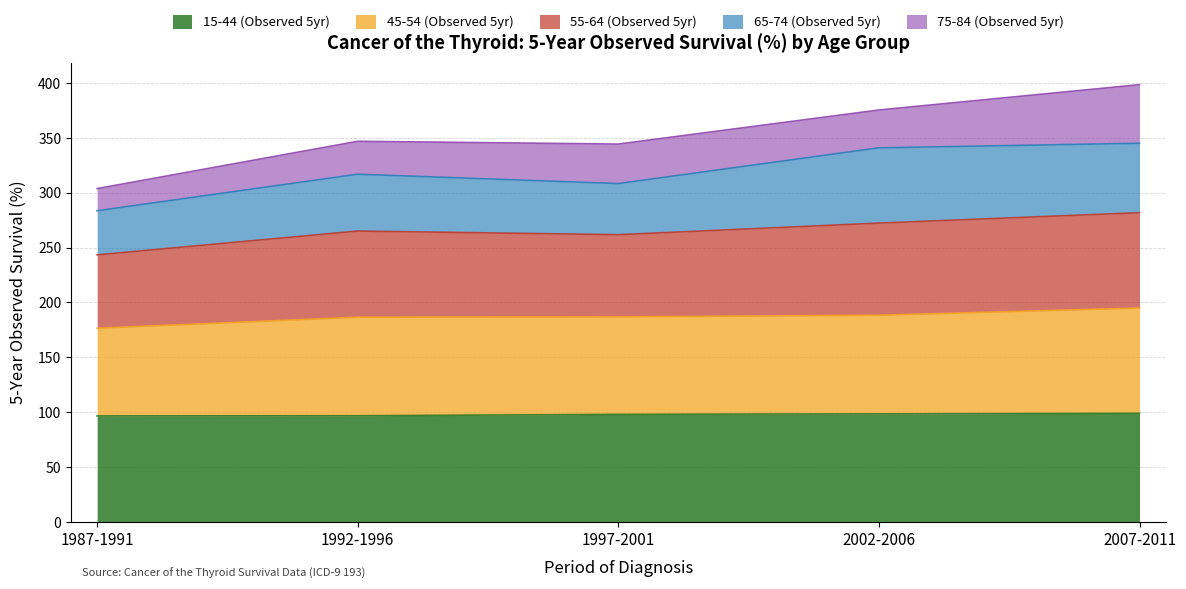

At how many categories does at least one series exceed 271?

5